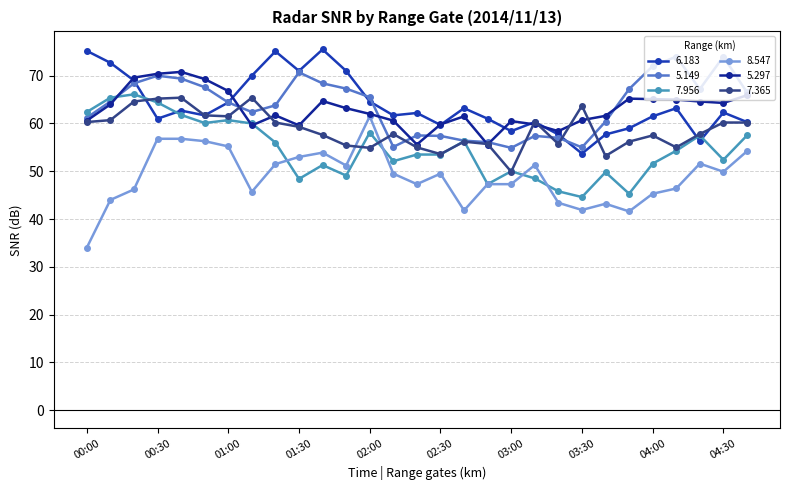

How many categories are shown in the chart?

29